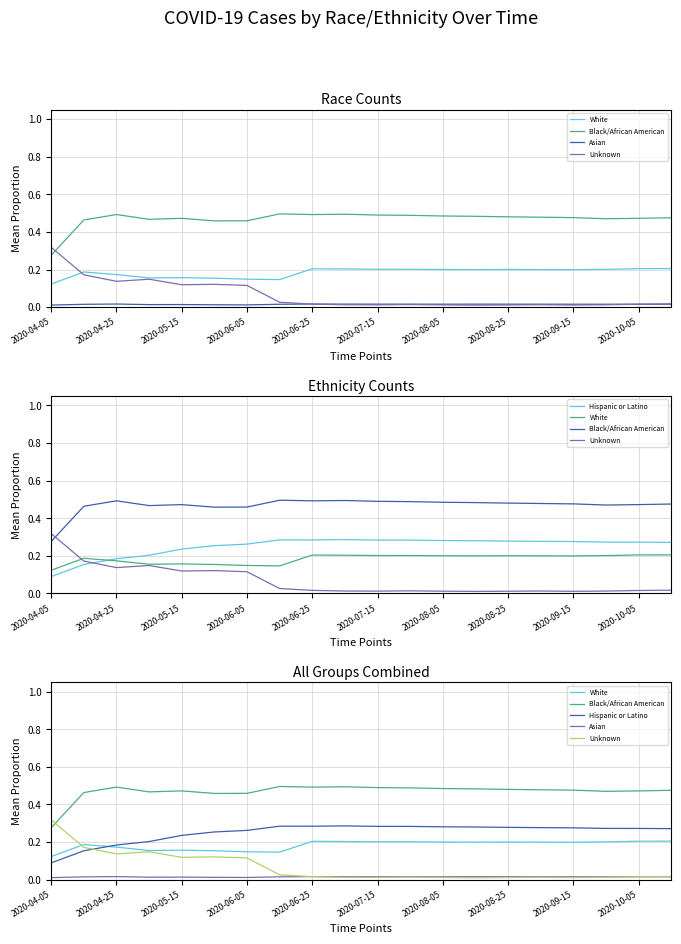

What is the spread (max minus min) of values at 2020-10-05?

0.5